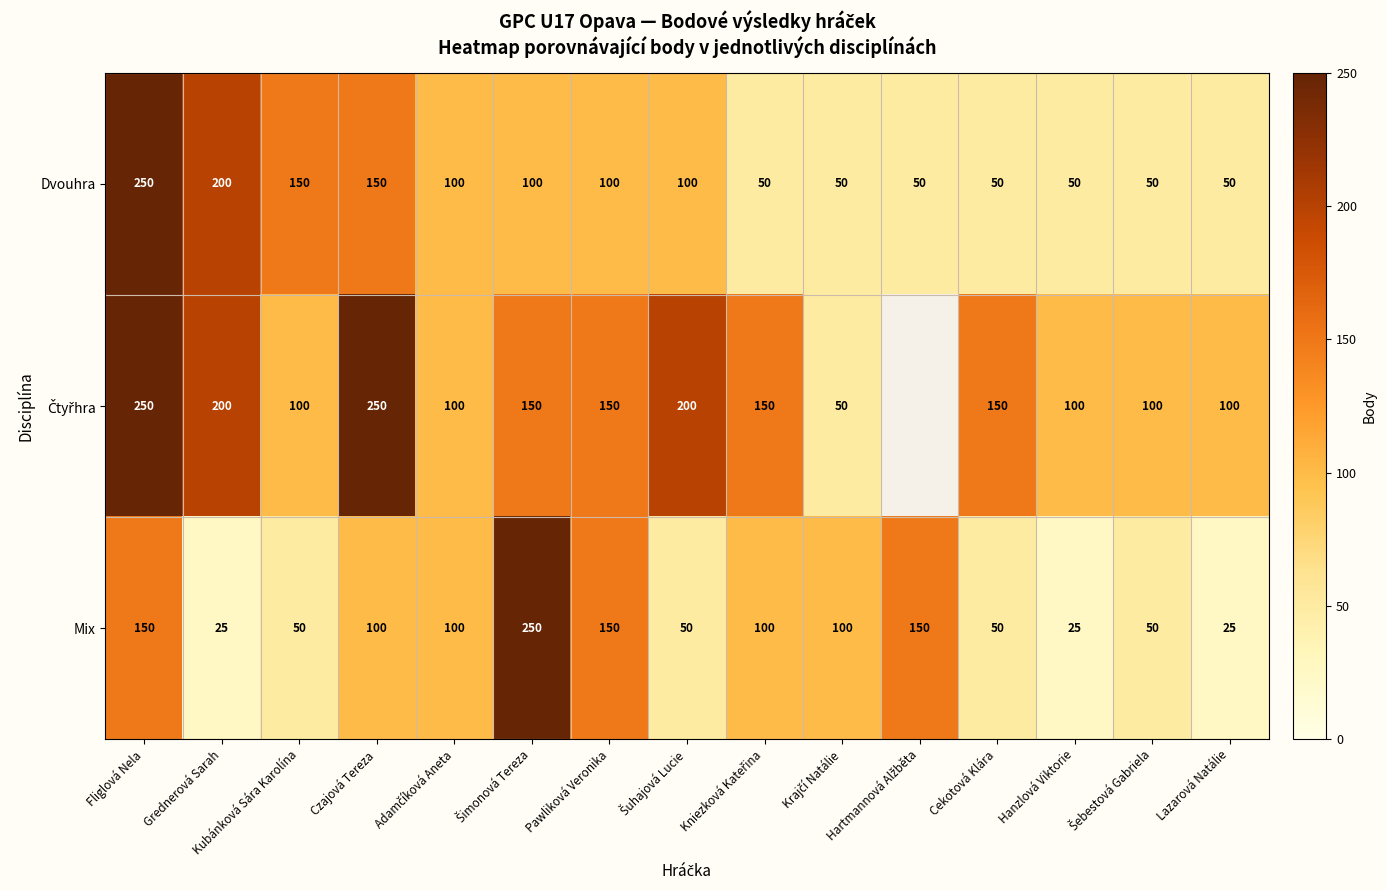

What is the total value across all series at Šuhajová Lucie?

350.0